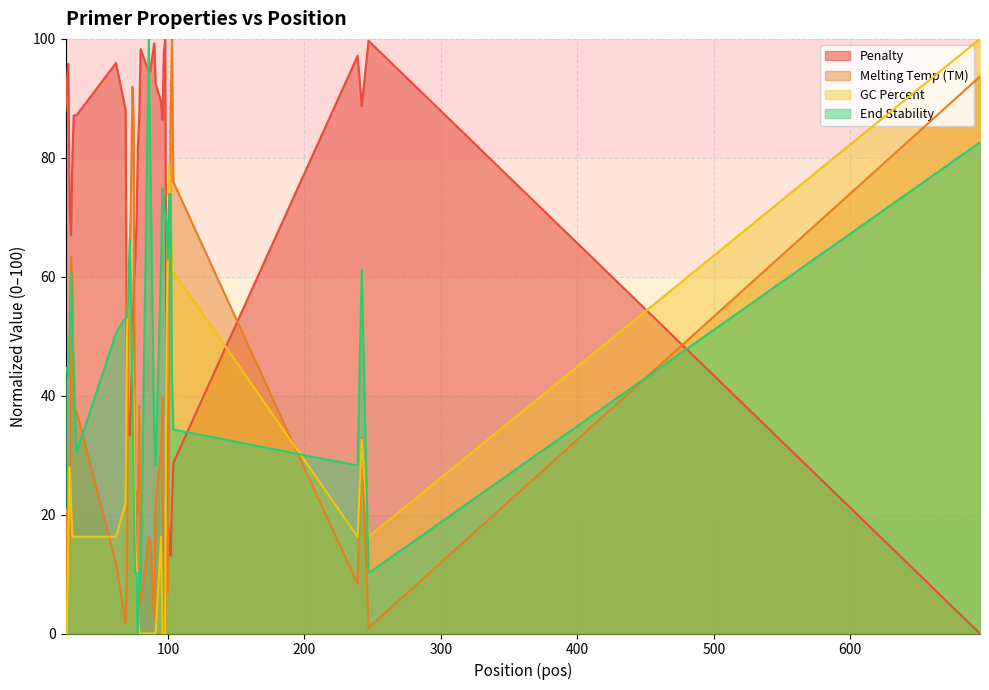

What is the average value of the PRIMER_LEFT_0_TM series?

34.5